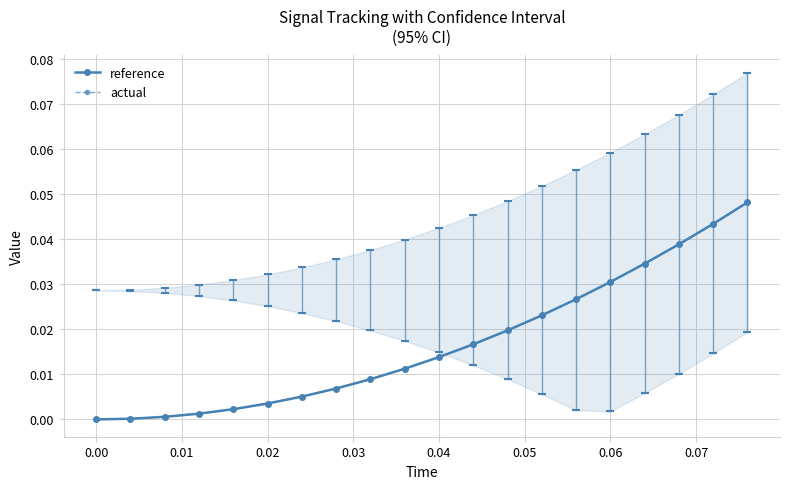

Rank the series by their average value, from highest to lowest.

actual, reference